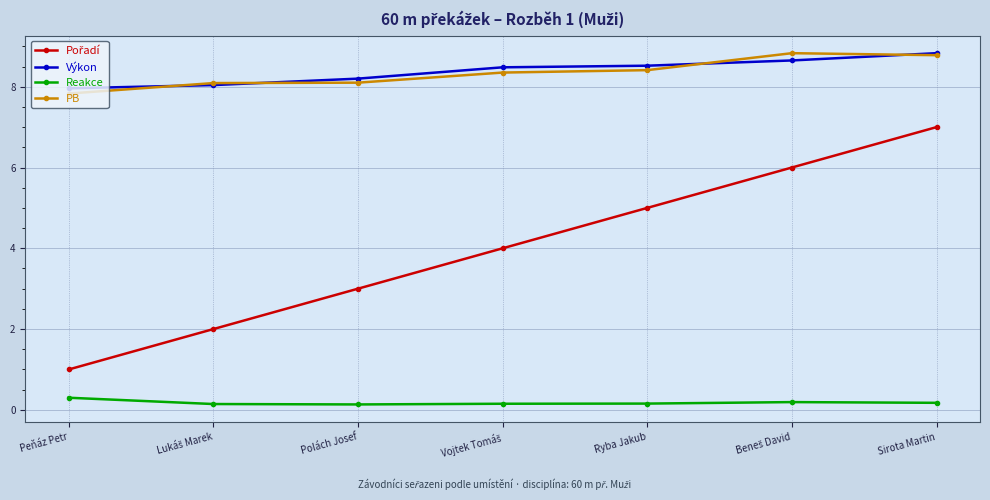

True or false: Reakce and PB intersect in this chart.

False